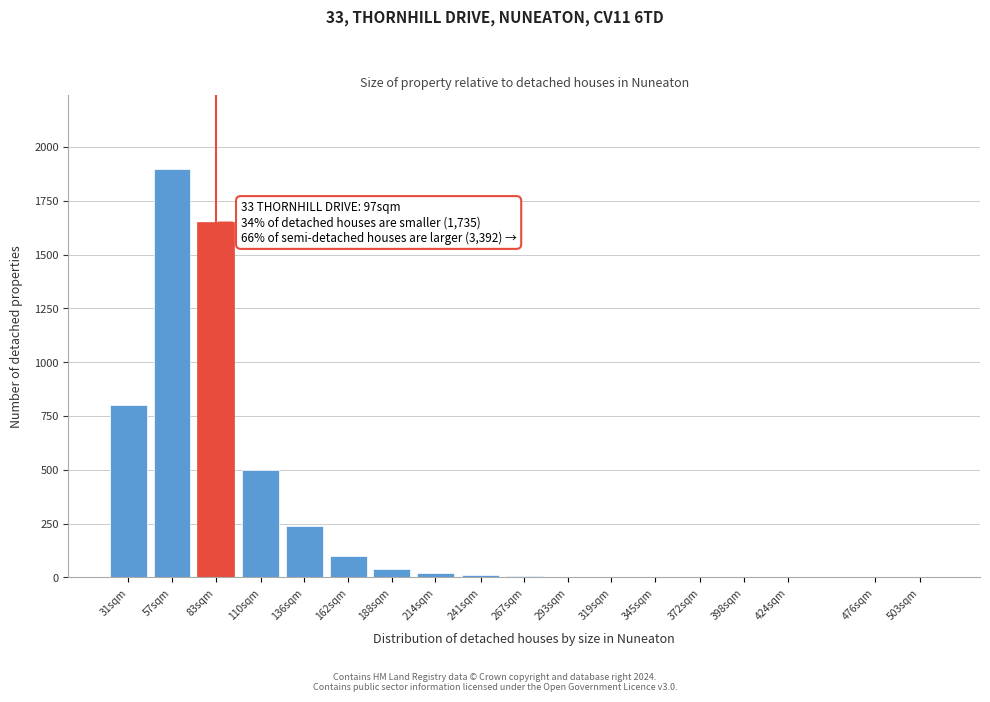

What is the greatest value displayed?

1900